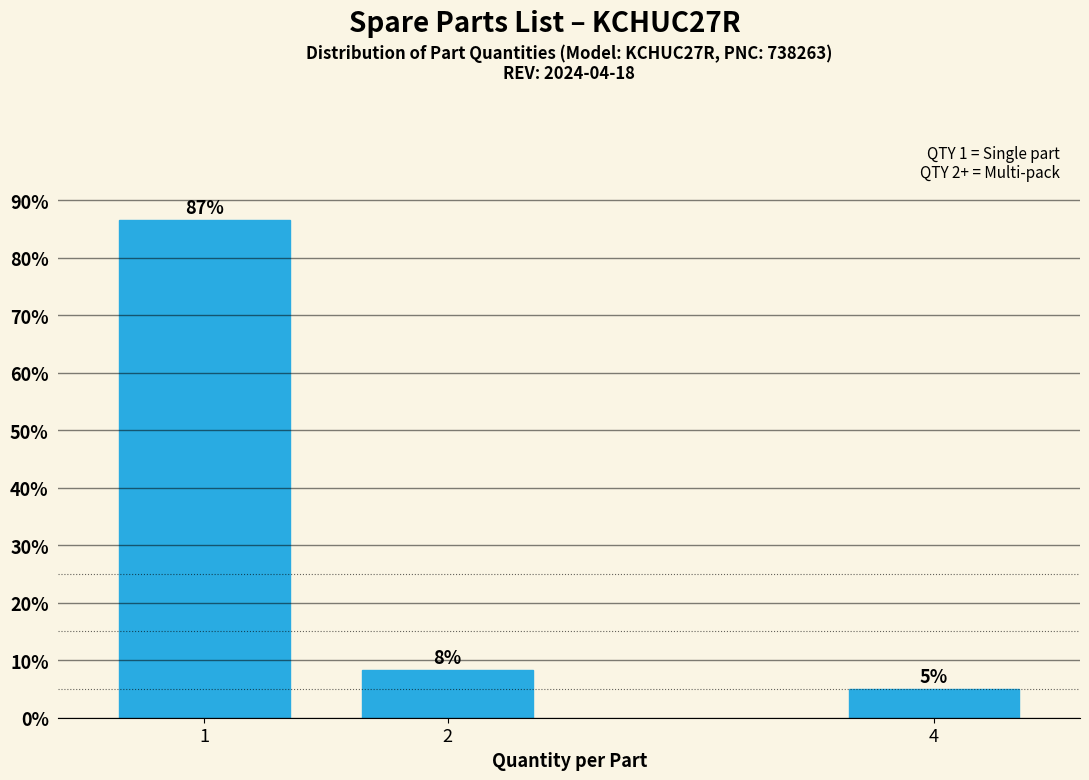

What is the ratio of the value at 4 to the value at 2?

0.6